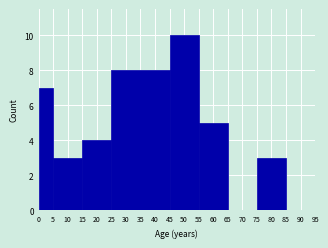

Reading left to right, list every bar in this chart as the range it spans on the x-axis followed by its height. The values are not printed on the chart, so give them approximately, as read against the axis.

0 to 5: 7
5 to 15: 3
15 to 25: 4
25 to 45: 8
45 to 55: 10
55 to 65: 5
65 to 75: 0
75 to 85: 3
85 to 95: 0